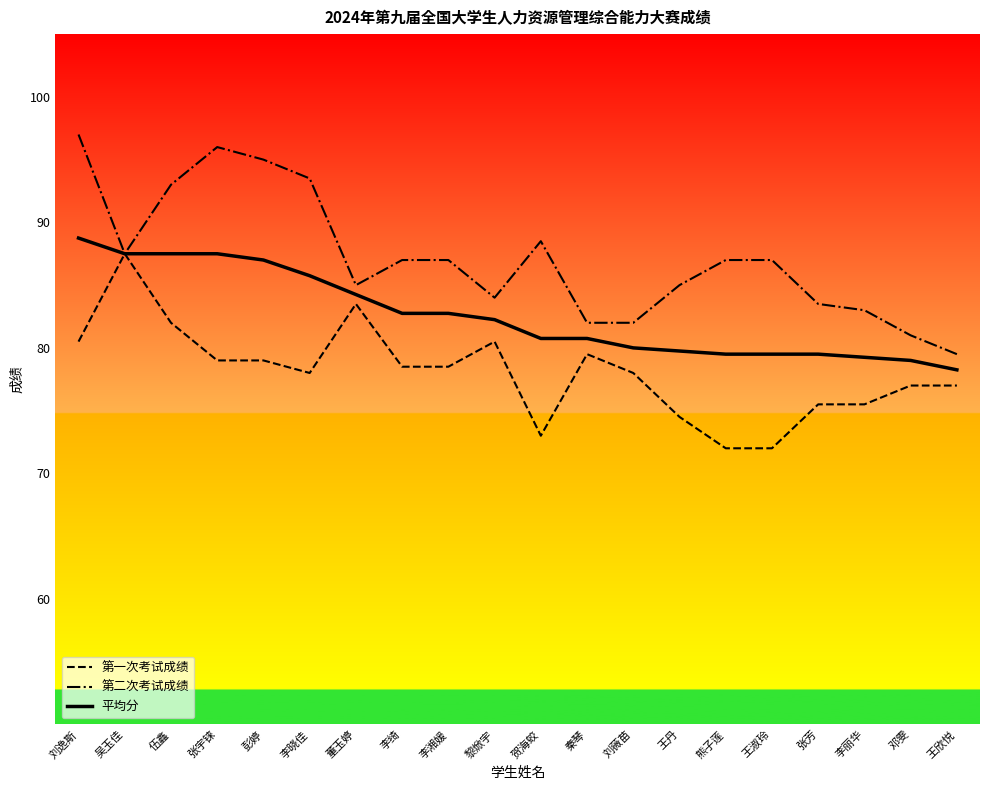

What is the lowest value of the 第二次考试成绩 series?

79.5